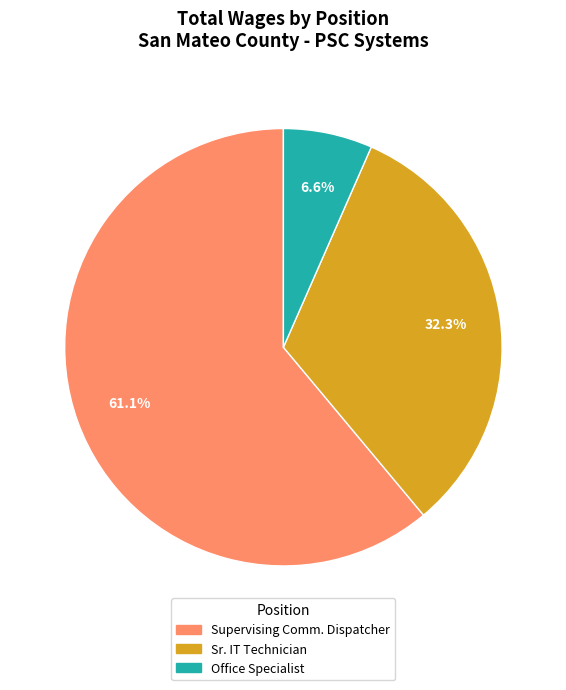

Is there any slice that represents more than half of the pie?

Yes